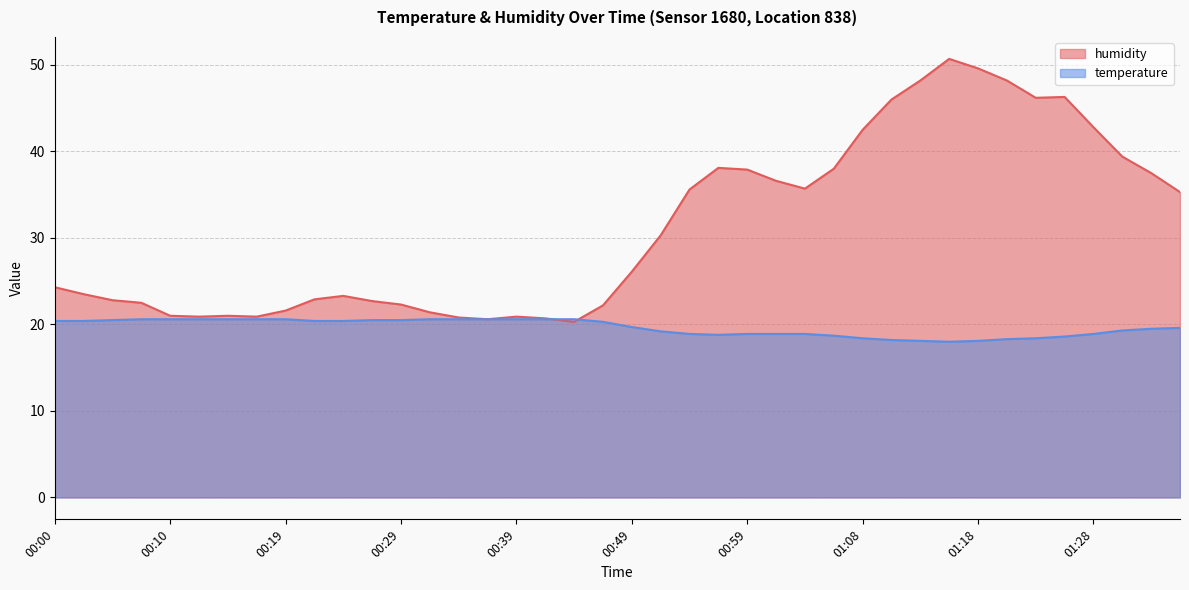

At how many categories does at least one series exceed 31?

18